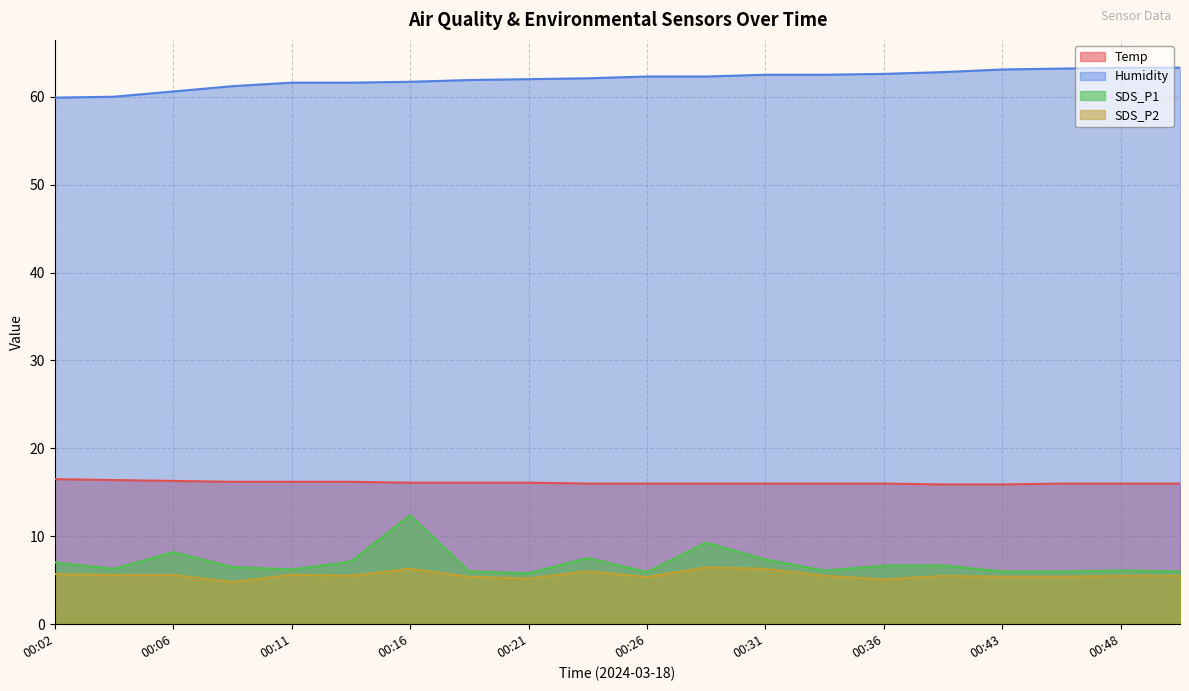

What is the difference between the maximum and minimum values in the Humidity series?

3.4